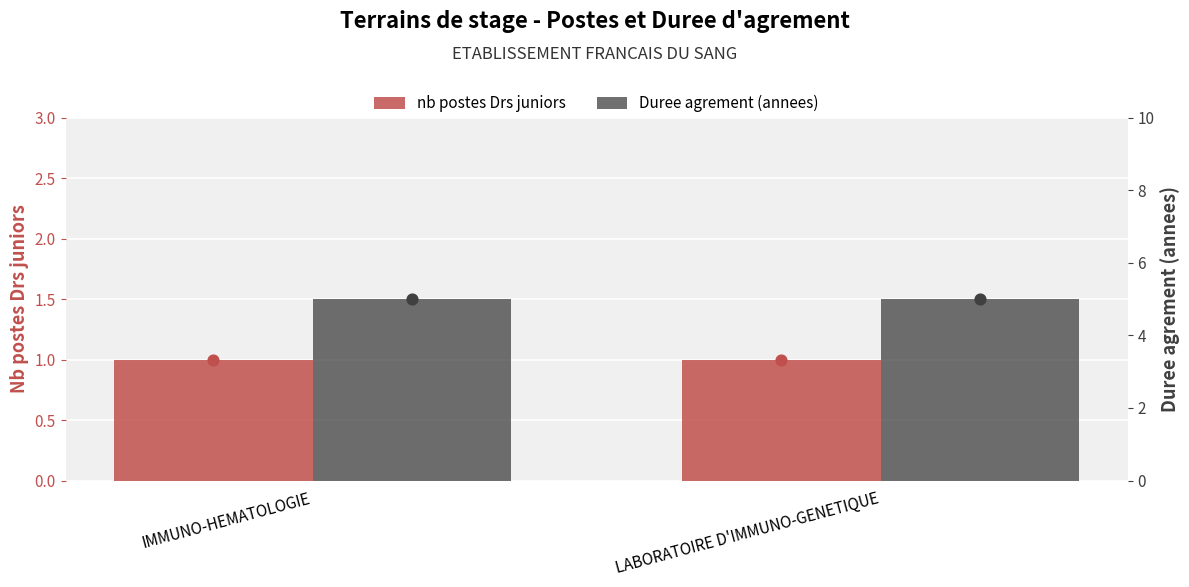

At how many categories does at least one series exceed 3?

2